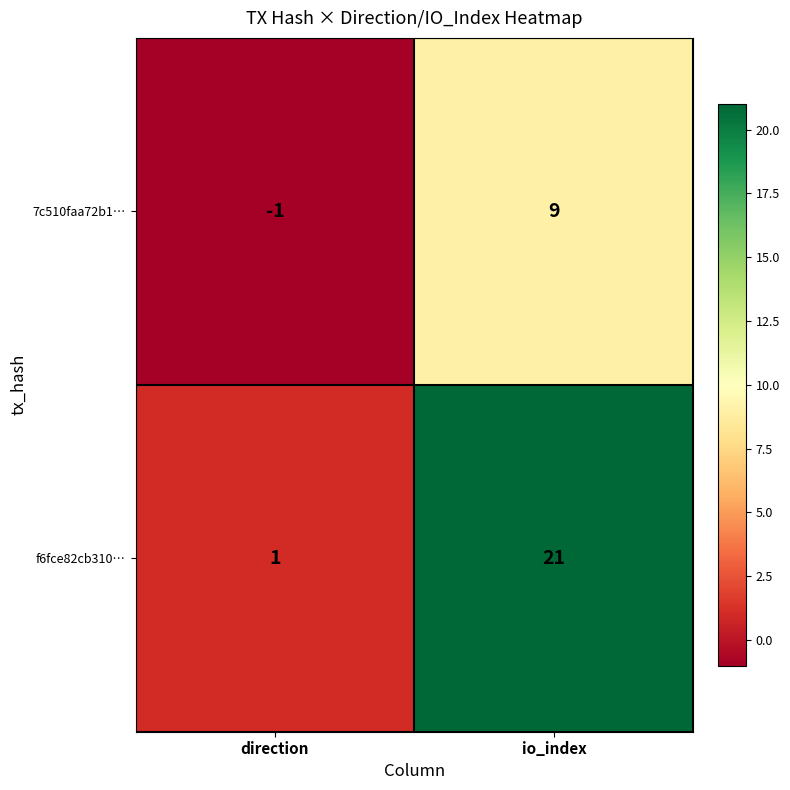

Rank the series at io_index from lowest to highest value.

7c510faa72b1…, f6fce82cb310…